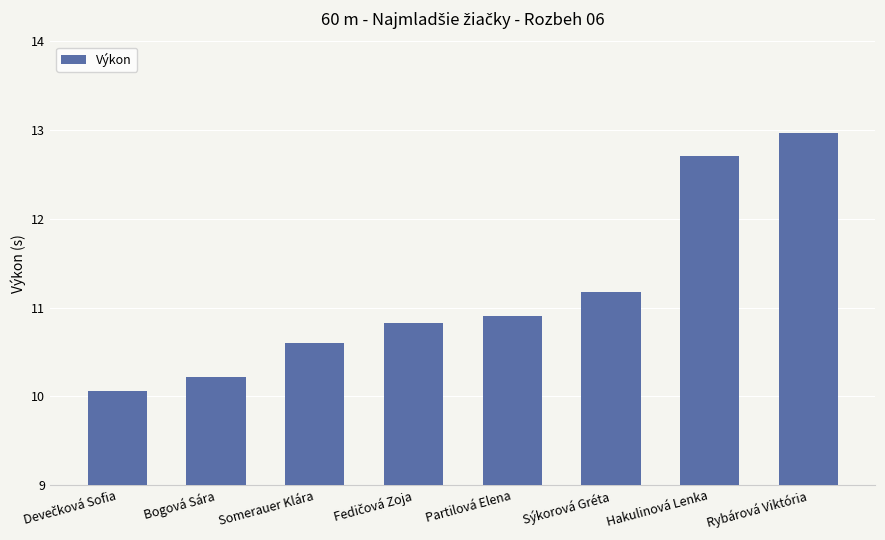

Approximately how many times larger is the value at Partilová Elena compared to Somerauer Klára?

1.0